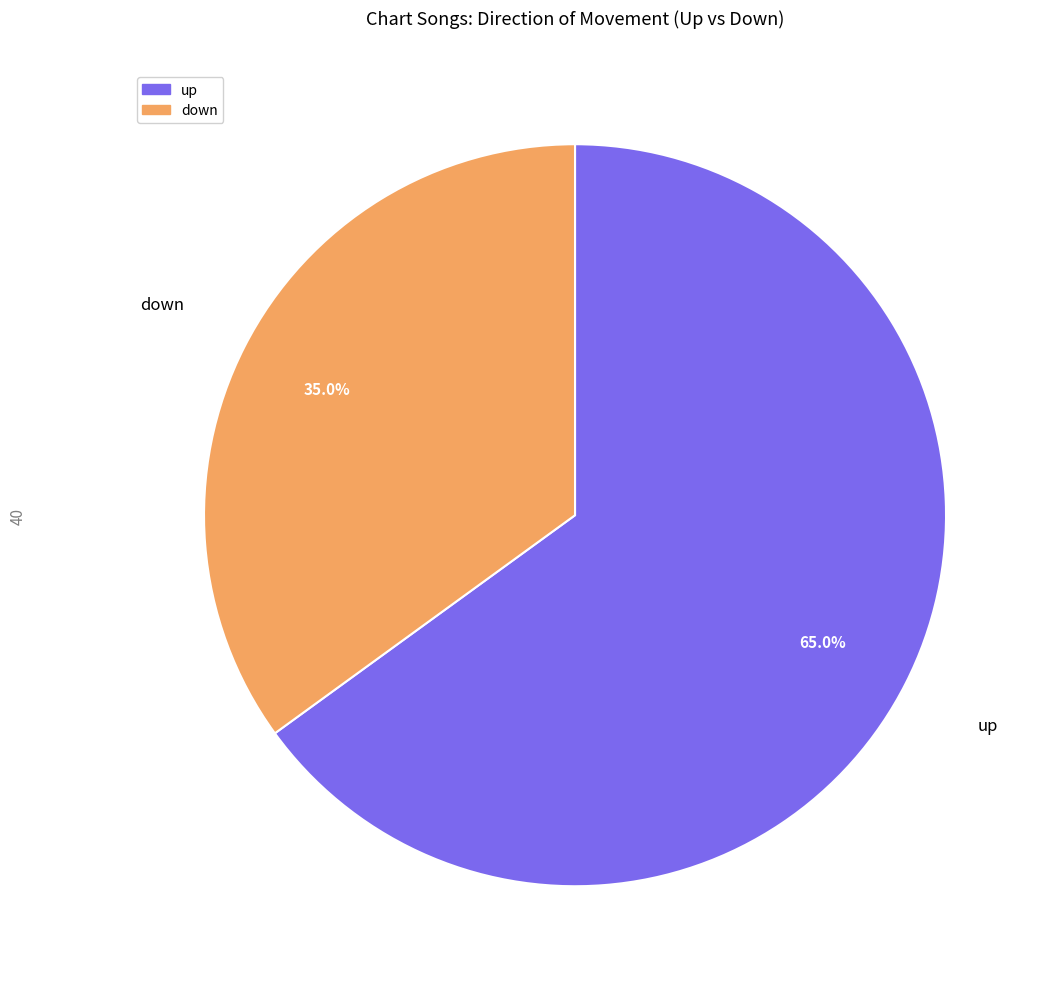

Is there any slice that represents more than half of the pie?

Yes